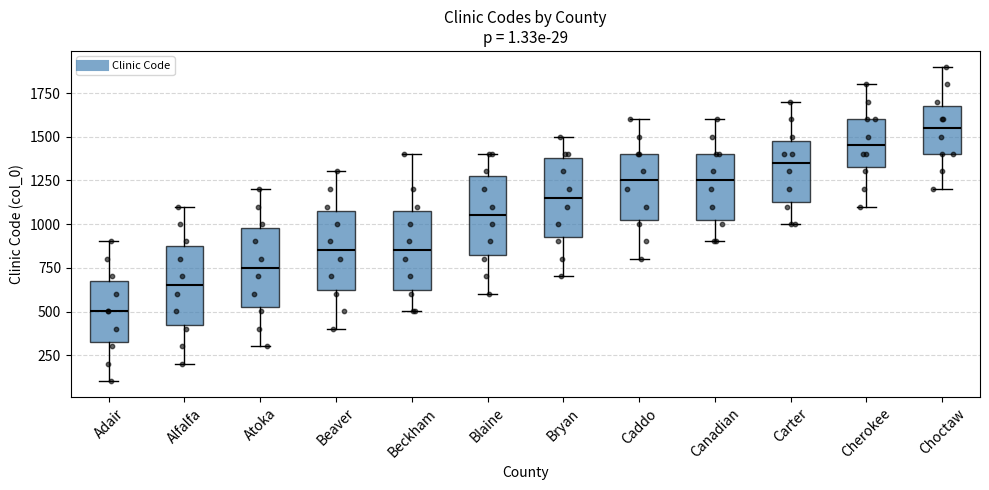

Which box has the lowest median line?

Adair